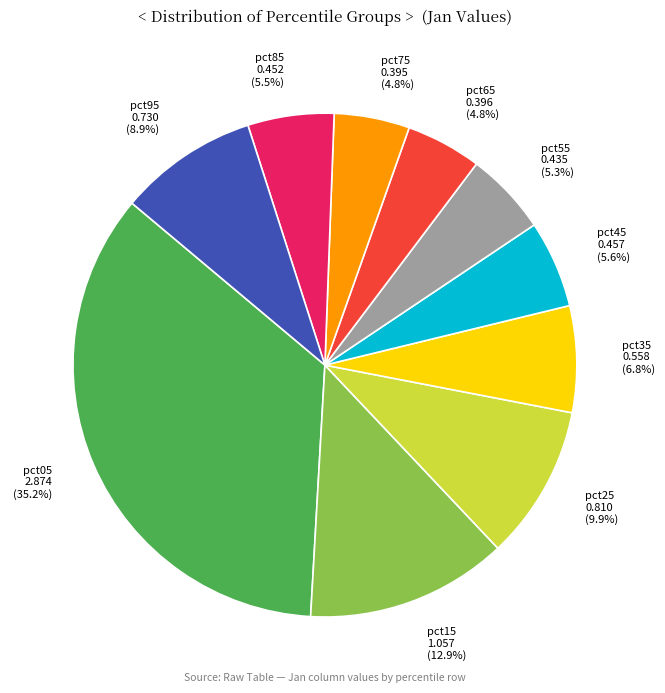

To the nearest percent, what is the combined percentage of pct25 and pct05?

45%